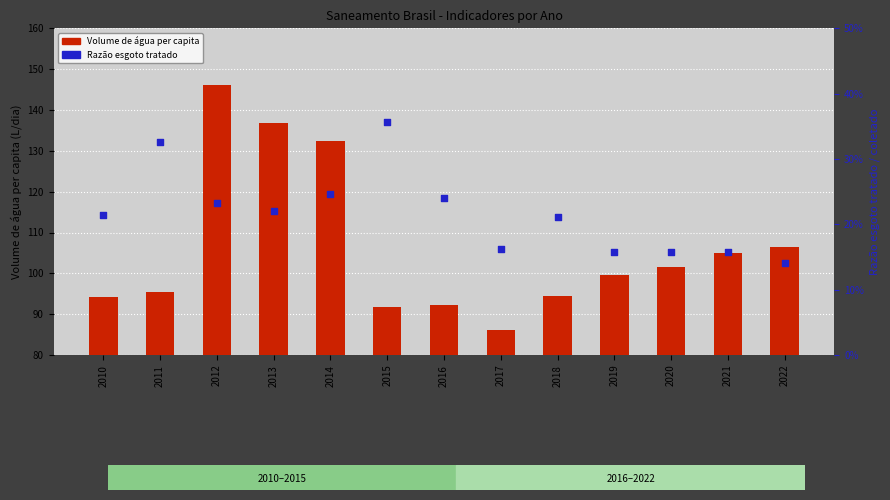

At how many categories does at least one series exceed 110?

3